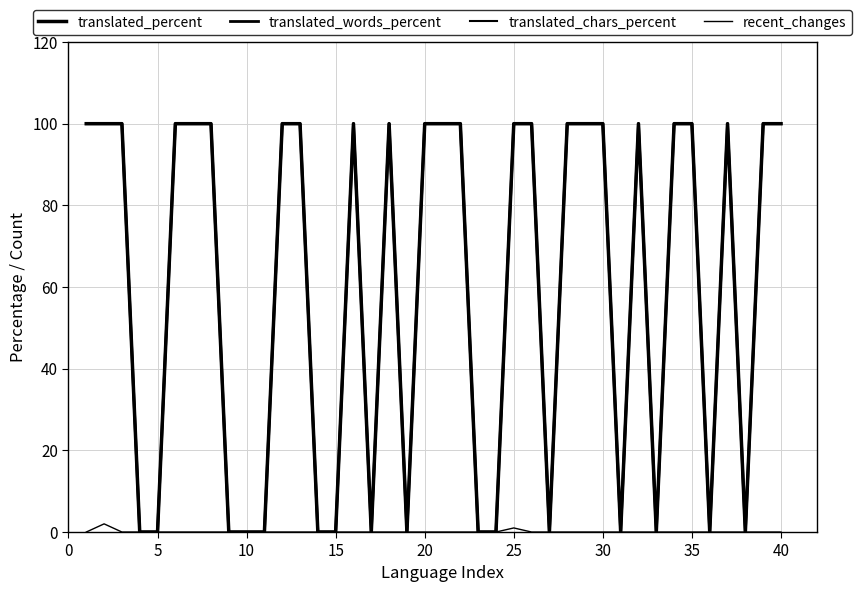

At which category does translated_chars_percent reach its first local peak?

15